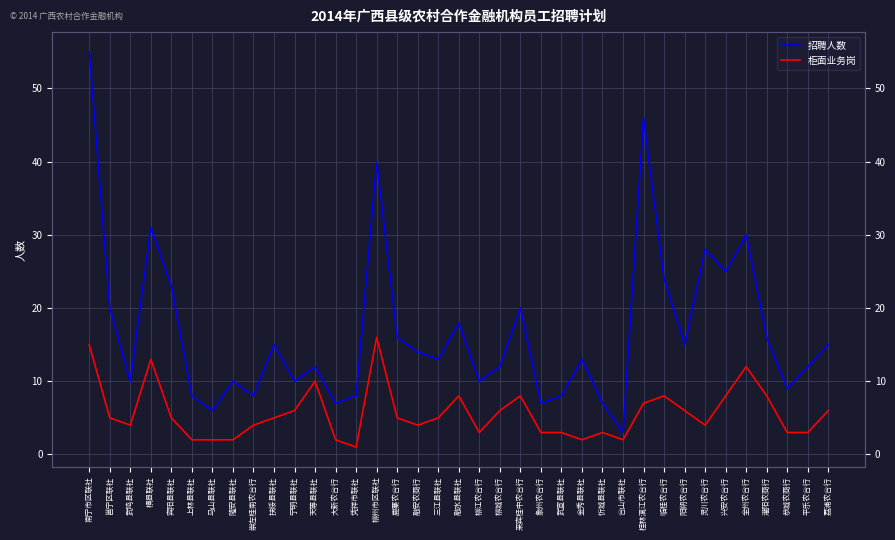

What is the label of the 5th point from the right?

全州农合行